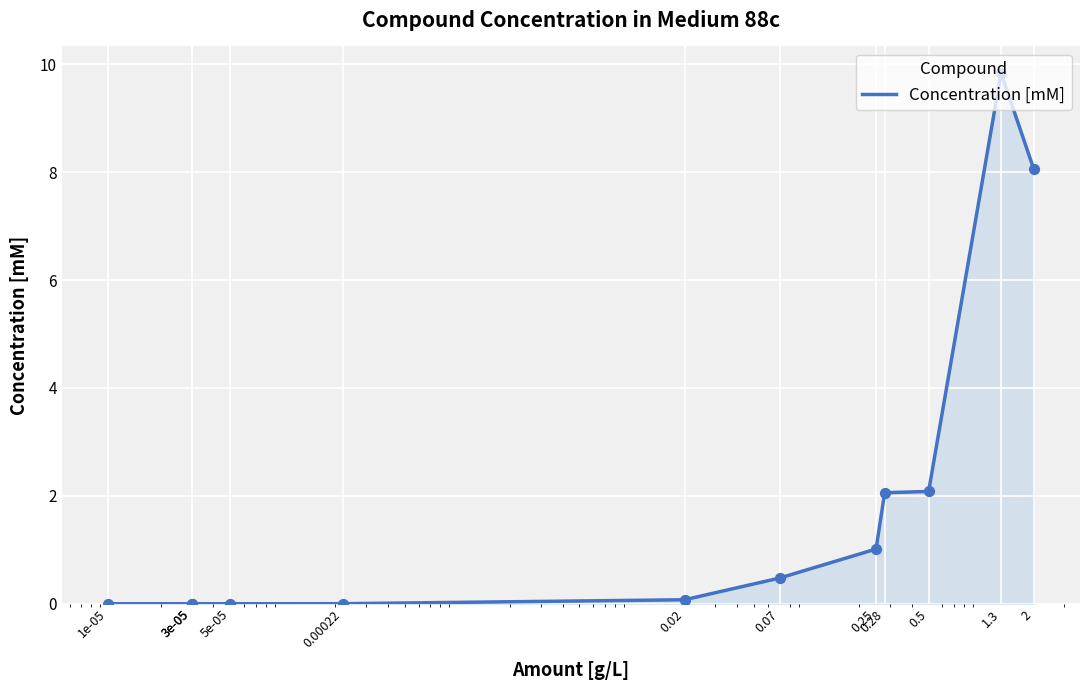

Between 0.5 and 0.07, which is larger?

0.5